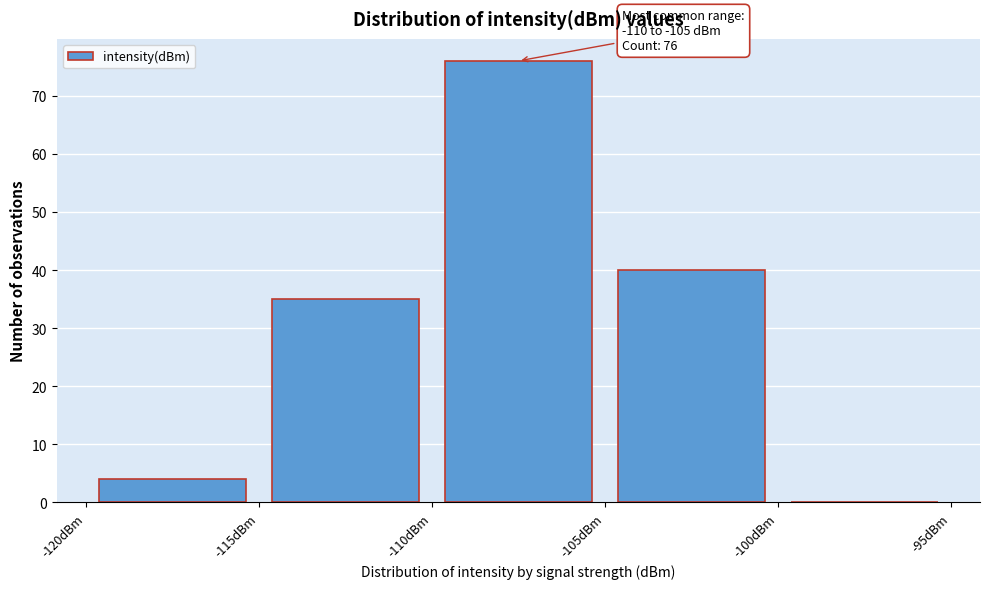

Over which range of the x-axis is the bar tallest?

-110 to -105